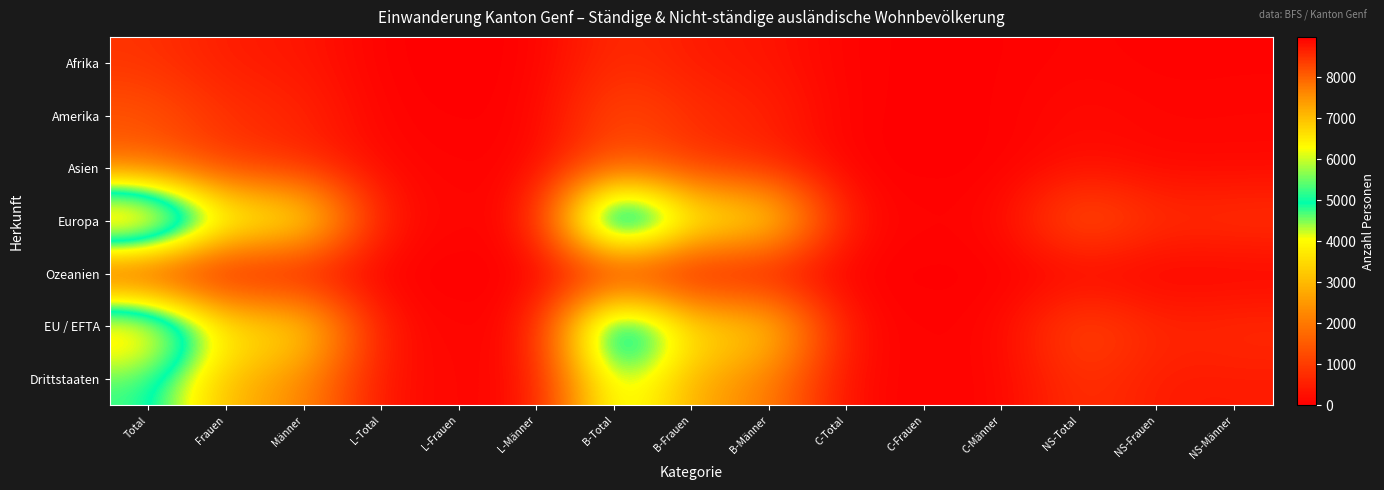

What is the spread (max minus min) of values at C-Männer?

96